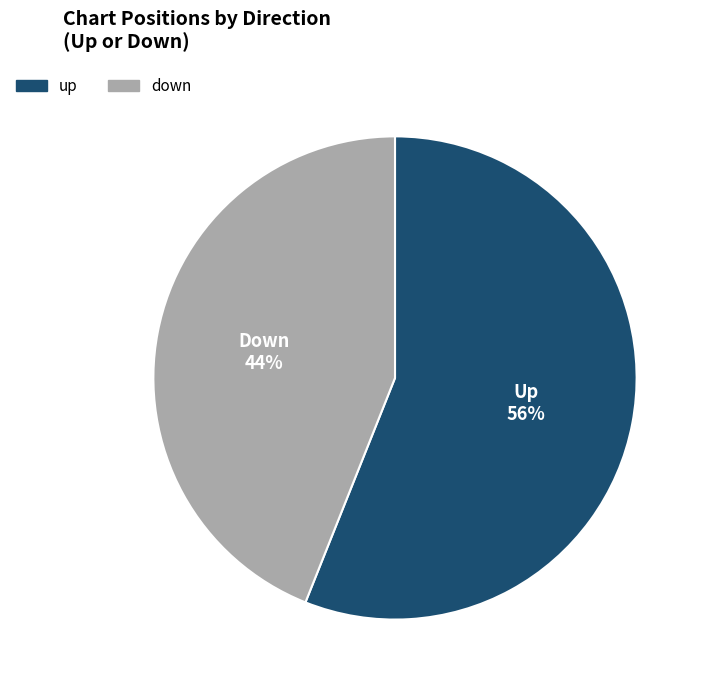

Does up account for over 50% of the chart?

Yes